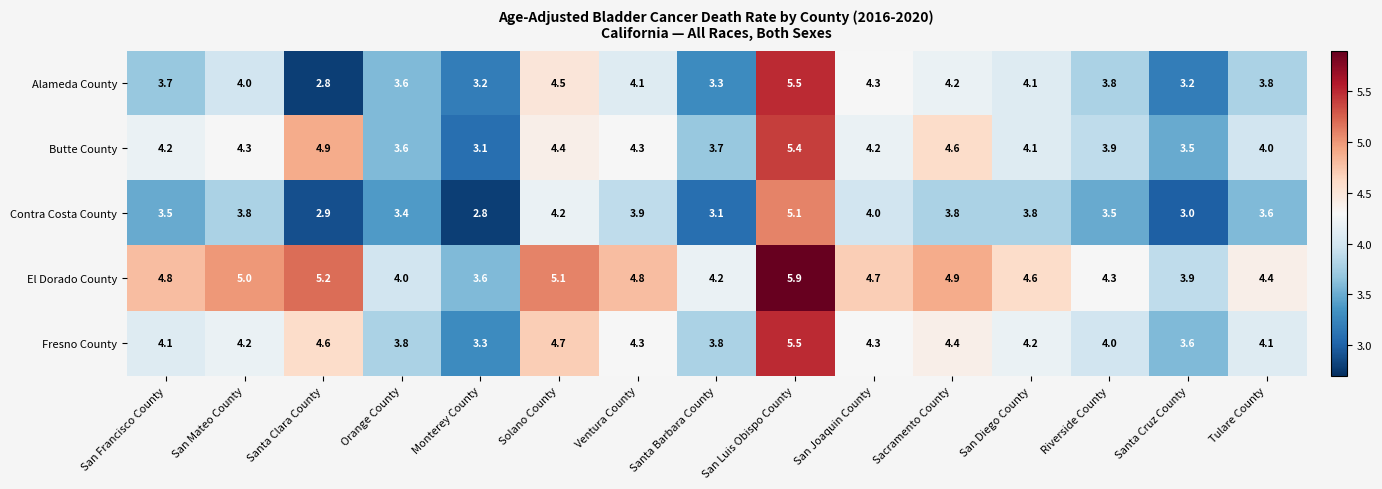

True or false: Fresno County has a value of 2.5 at Tulare County.

False